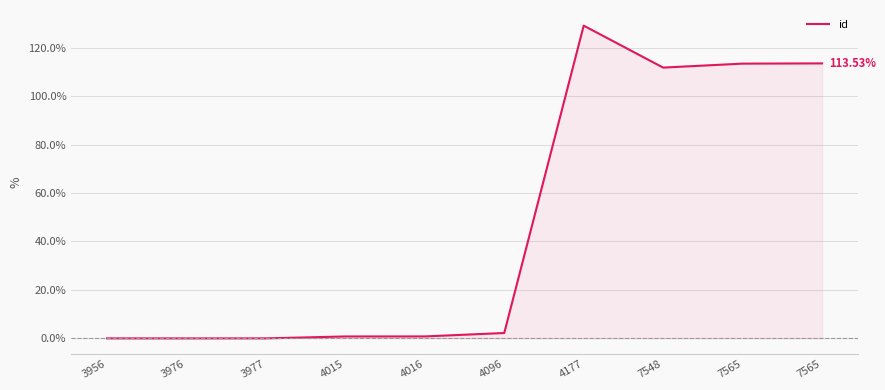

Which category has the lowest value across all series?

3976